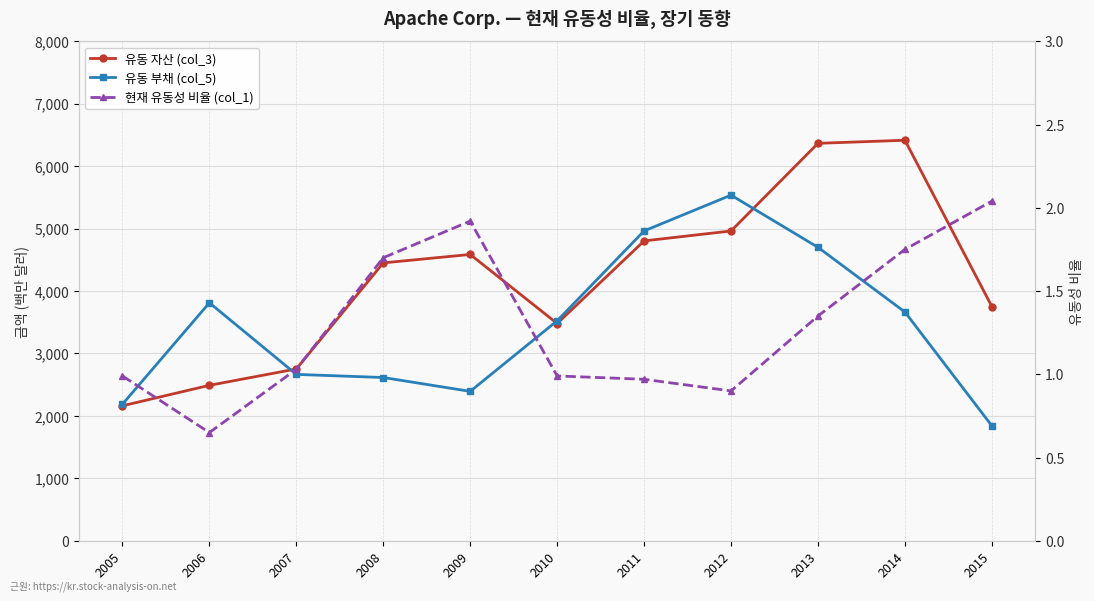

What is the difference between the second highest and second lowest values in the 유동 자산 (col_3) series?

3876.0